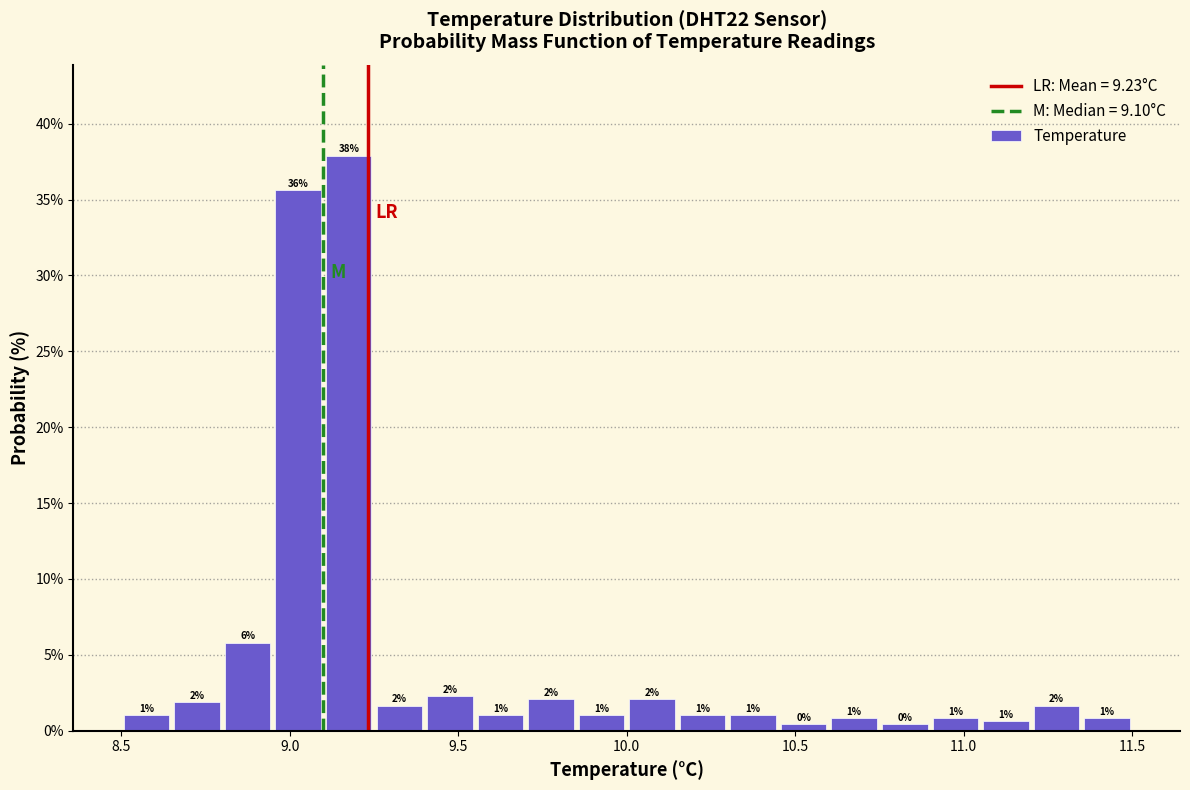

Around what value on the x-axis is the tallest bar? Give the approximate position of its centre, as read against the axis.

9.20